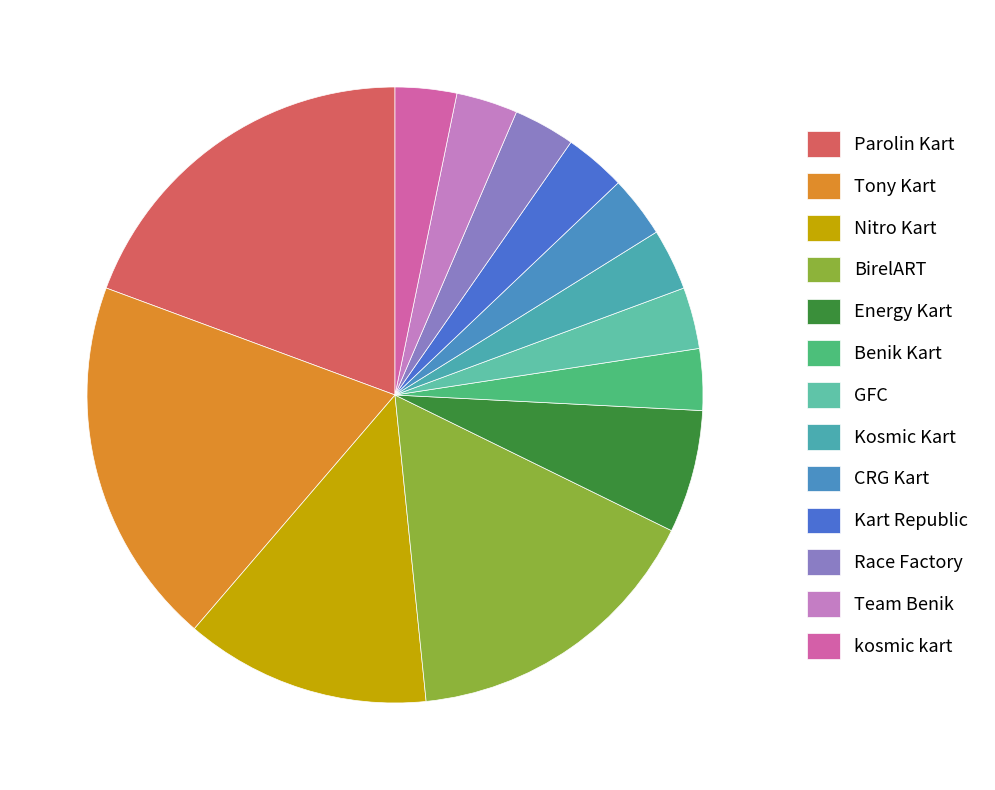

Is GFC the majority of the pie?

No